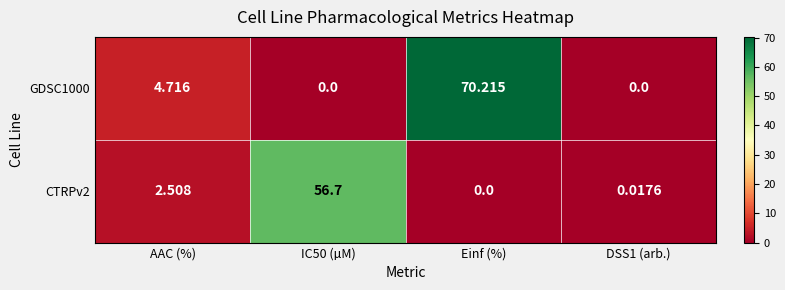

At which category is the sum across all series the highest?

Einf (%)